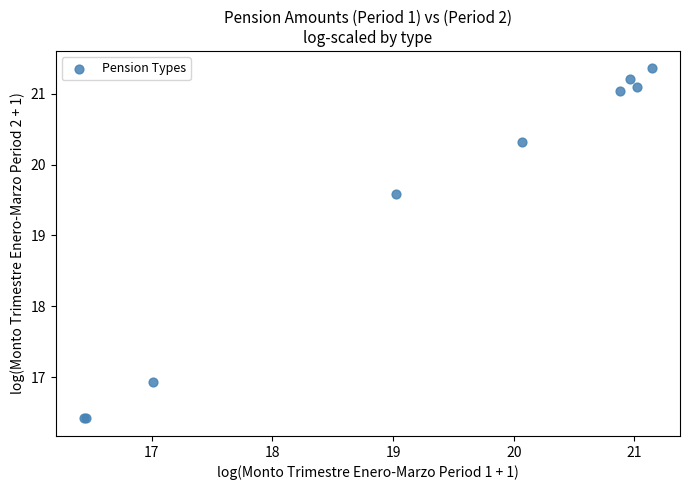

What Y value in the scatter plot is closest to 18?

16.9